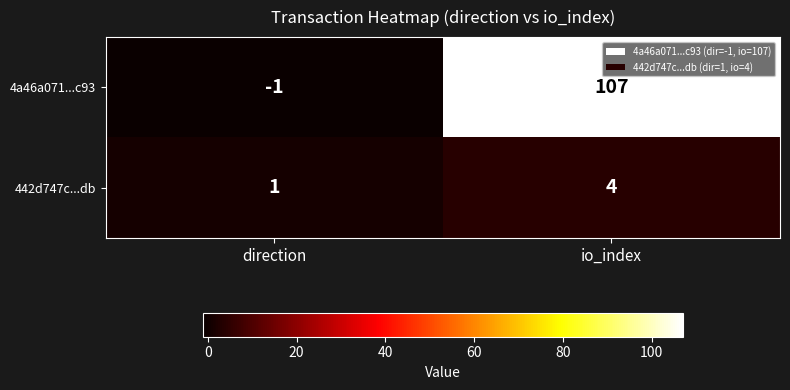

Where is 4a46a071...c93 nearest to the value 53?

direction